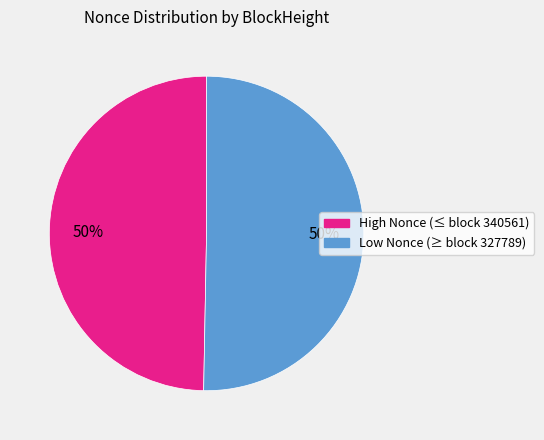

To the nearest percent, what is the average slice percentage?

50%